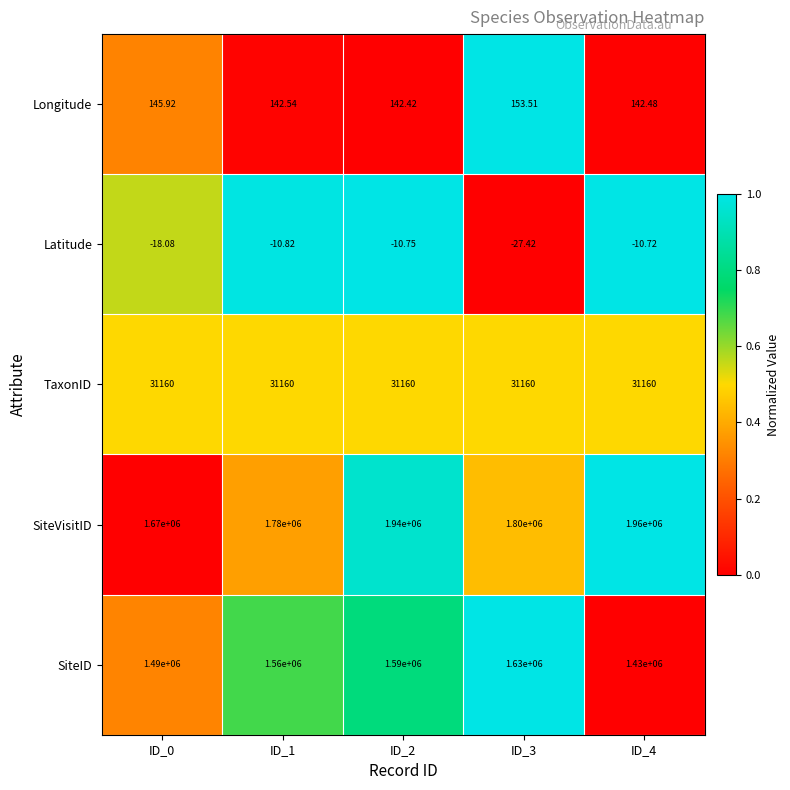

Which series has the largest range (max minus min)?

SiteVisitID